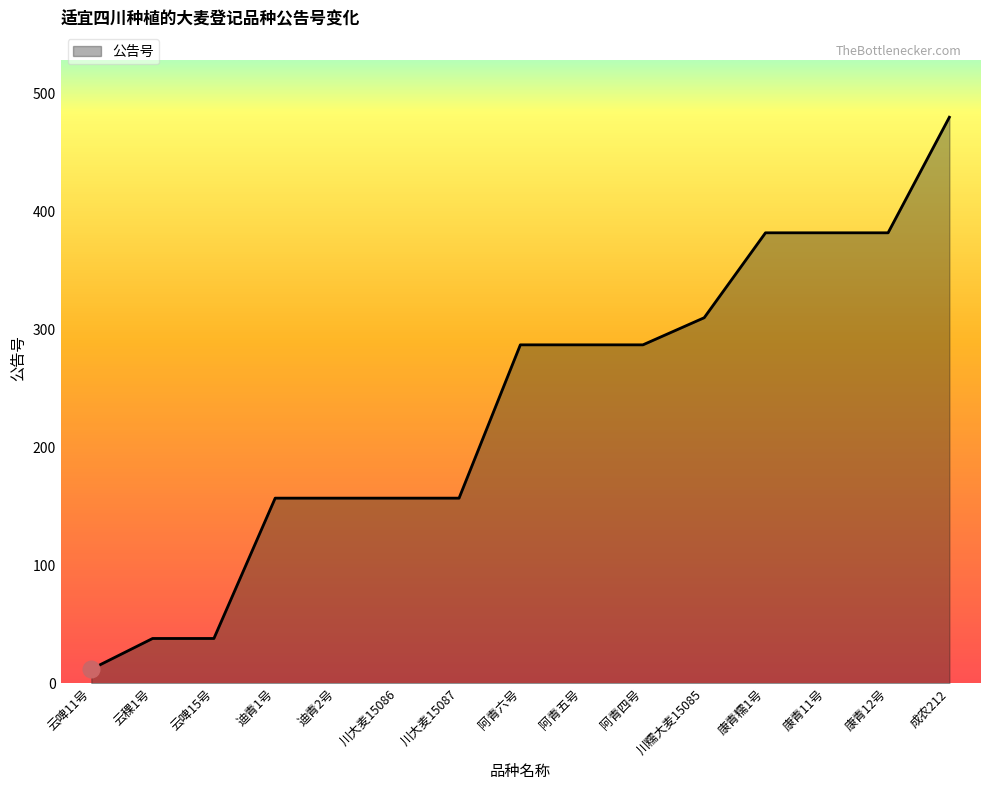

Approximately how many times larger is the value at 云啤11号 compared to 迪青2号?

0.1